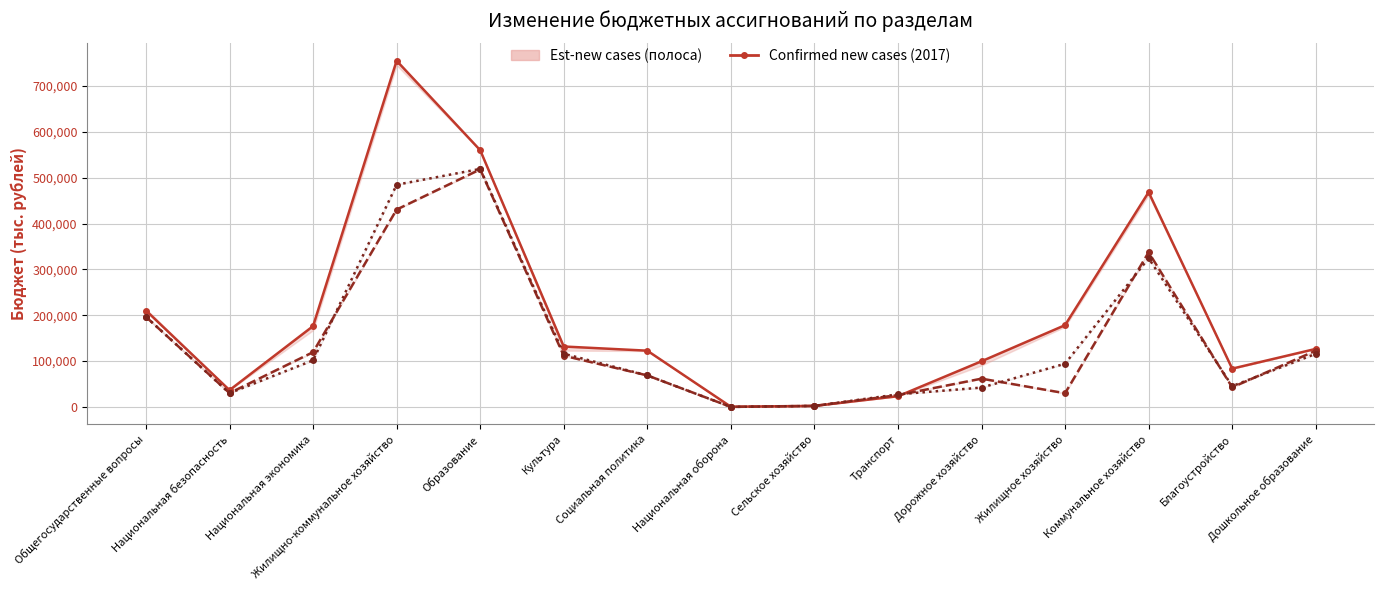

Reading right to left, extract all data points from this chart.

Бюджет 2017 (после): Дошкольное образование=126535.7	Благоустройство=83481.9	Коммунальное хозяйство=468400.5	Жилищное хозяйство=178336.6	Дорожное хозяйство=99562.0	Транспорт=23311.7	Сельское хозяйство=2200.0	Национальная оборона=412.9	Социальная политика=122659.2	Культура=131757.4	Образование=559975.1	Жилищно-коммунальное хозяйство=755062.9	Национальная экономика=176222.1	Национальная безопасность=36558.6	Общегосударственные вопросы=210266.6
Бюджет 2018 (после): Дошкольное образование=122590.3	Благоустройство=42737.2	Коммунальное хозяйство=337274.8	Жилищное хозяйство=29843.2	Дорожное хозяйство=61620.6	Транспорт=25782.7	Сельское хозяйство=2200.0	Национальная оборона=0.0	Социальная политика=68739.2	Культура=111659.9	Образование=518090.0	Жилищно-коммунальное хозяйство=430466.9	Национальная экономика=119423.1	Национальная безопасность=30178.6	Общегосударственные вопросы=196365.9
Бюджет 2019 (после): Дошкольное образование=115825.5	Благоустройство=45279.3	Коммунальное хозяйство=324496.7	Жилищное хозяйство=94241.2	Дорожное хозяйство=42149.2	Транспорт=27432.8	Сельское хозяйство=2200.0	Национальная оборона=0.0	Социальная политика=68739.2	Культура=116020.8	Образование=519135.7	Жилищно-коммунальное хозяйство=484629.0	Национальная экономика=101601.8	Национальная безопасность=30008.6	Общегосударственные вопросы=196566.0